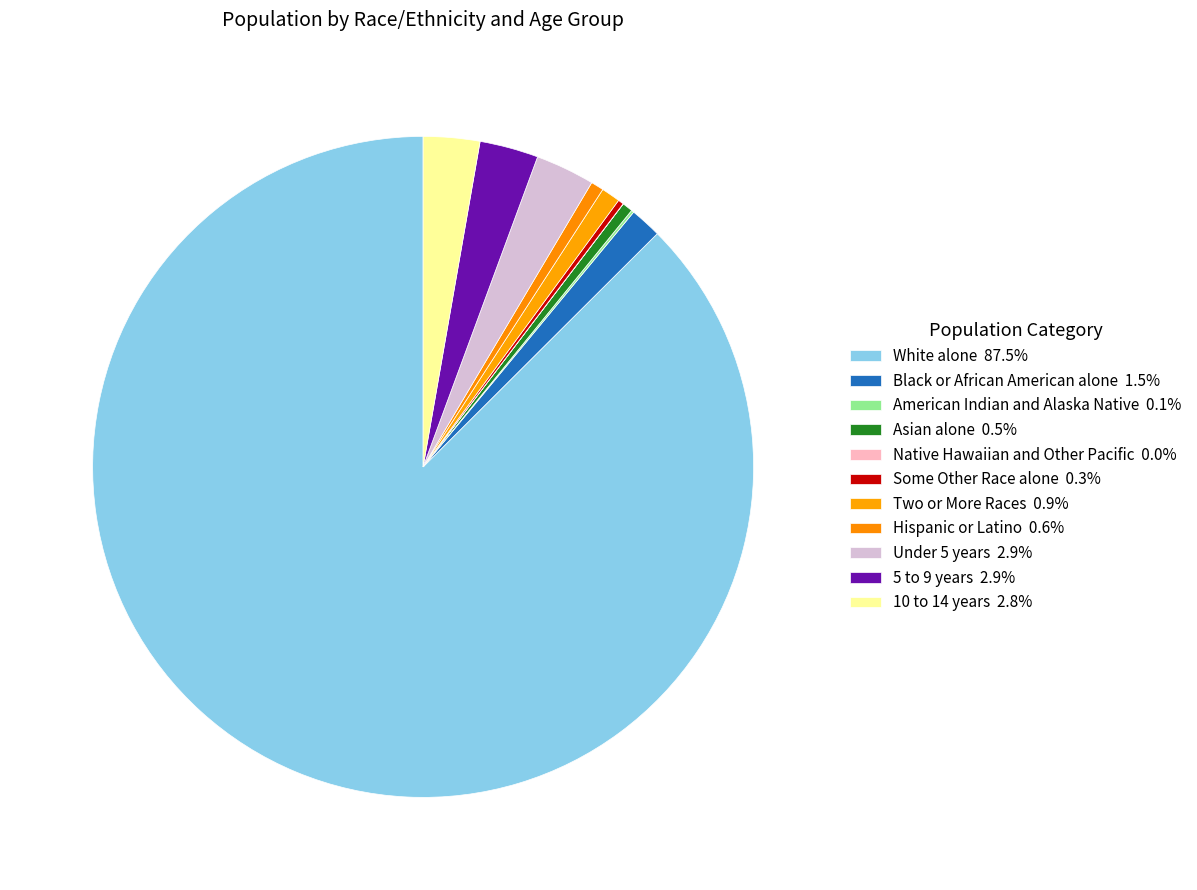

Which slice represents more than half of the pie?

White alone